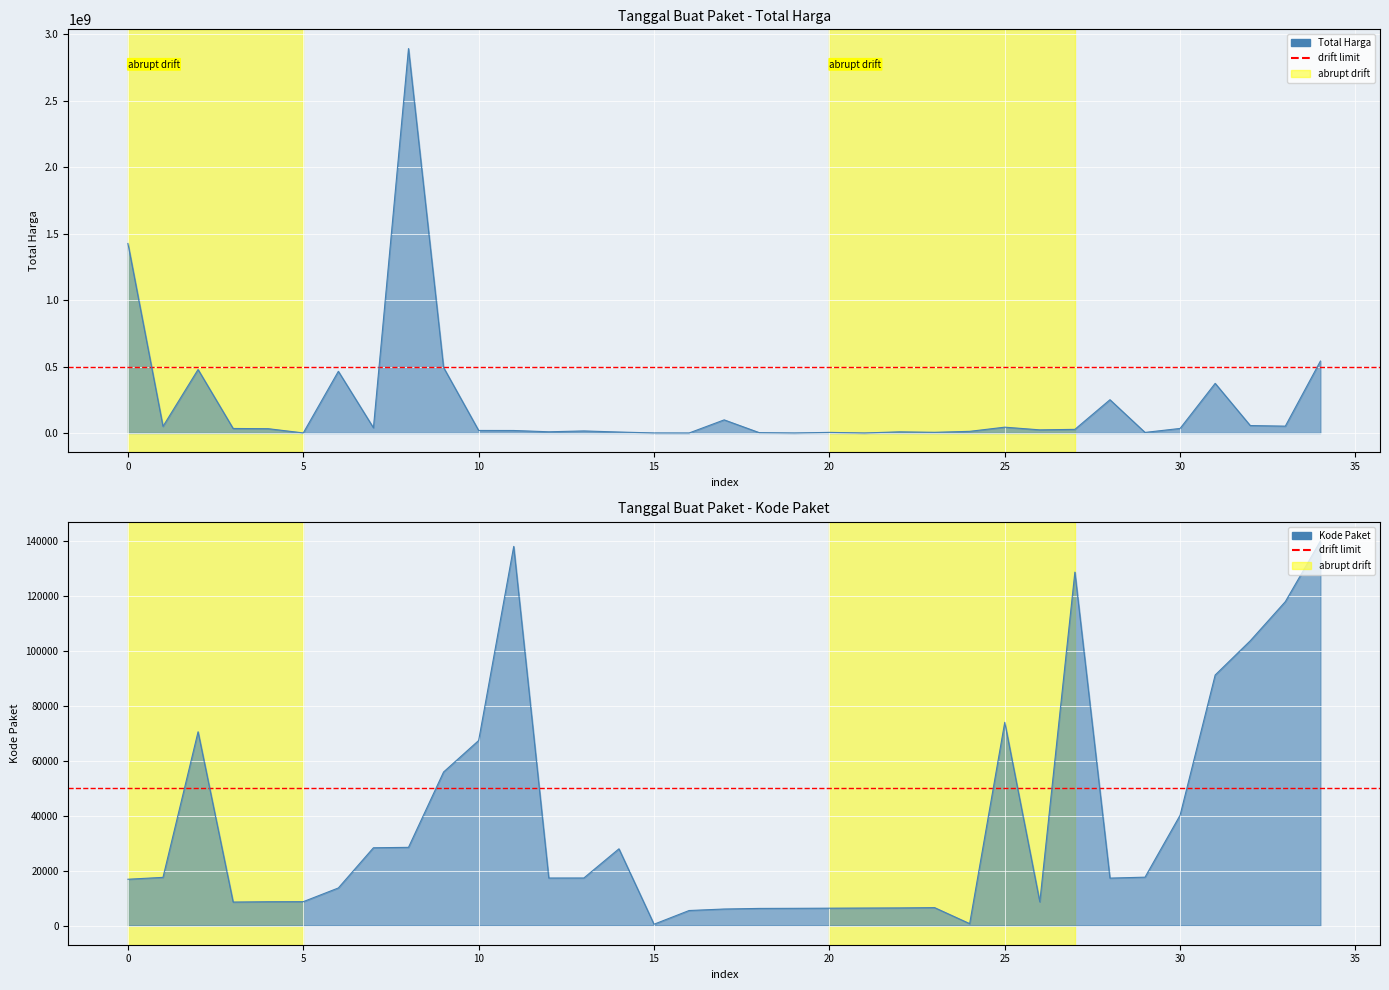

How many lines are shown in the chart?

2